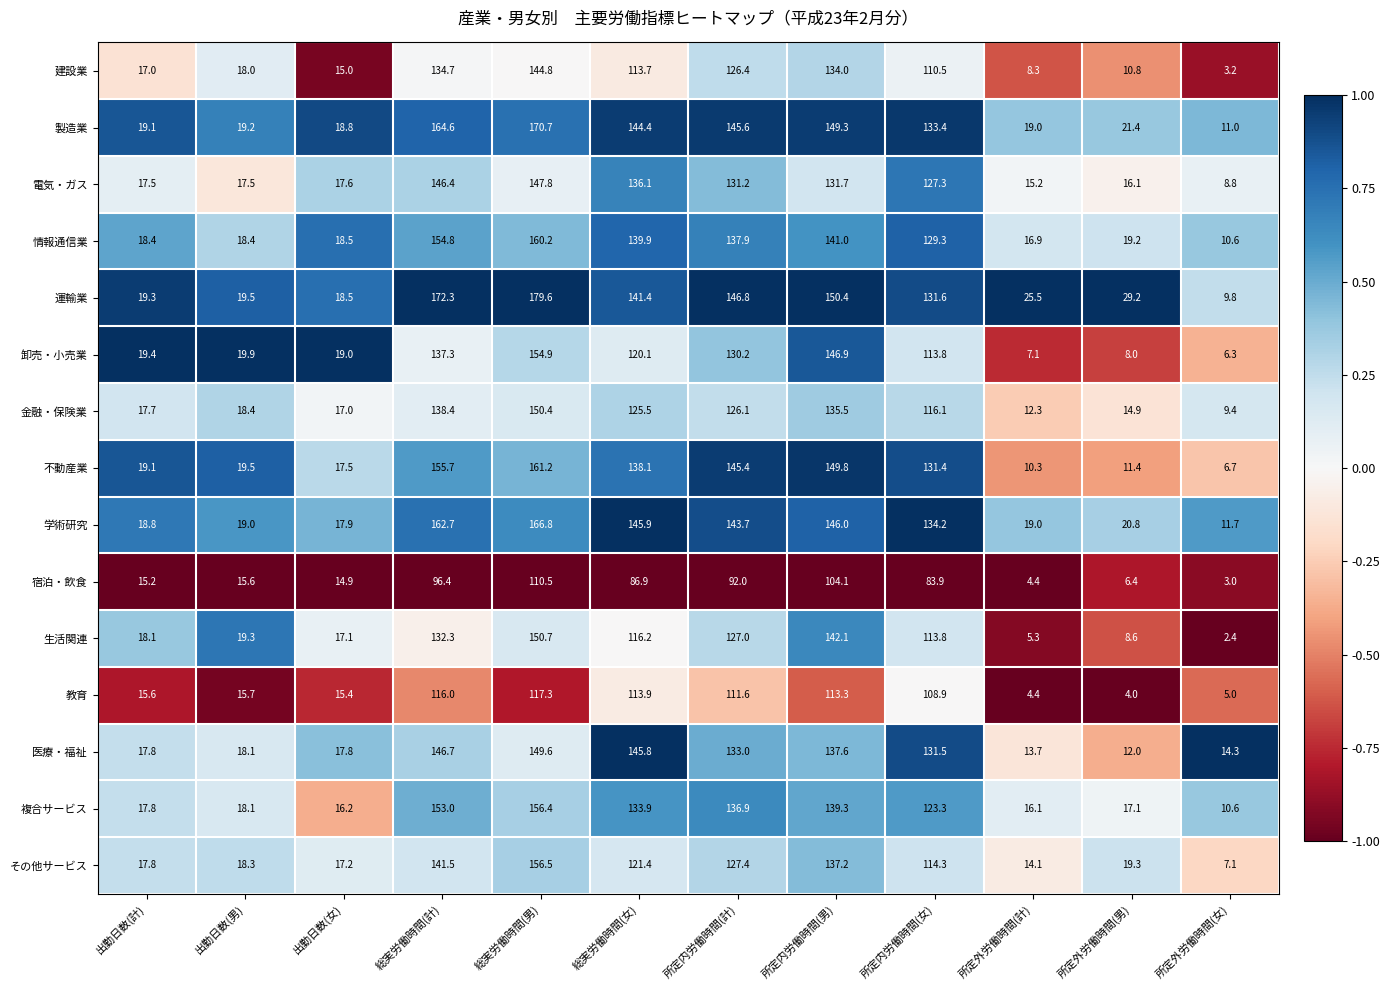

How many data points in 情報通信業 are above 129?

6